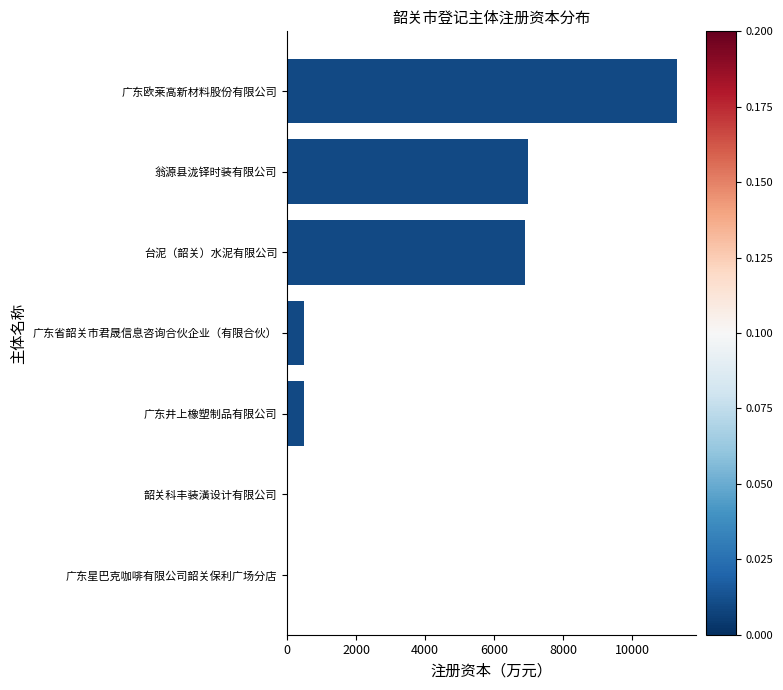

Which has a higher value, 韶关科丰装潢设计有限公司 or 翁源县泷铎时装有限公司?

翁源县泷铎时装有限公司